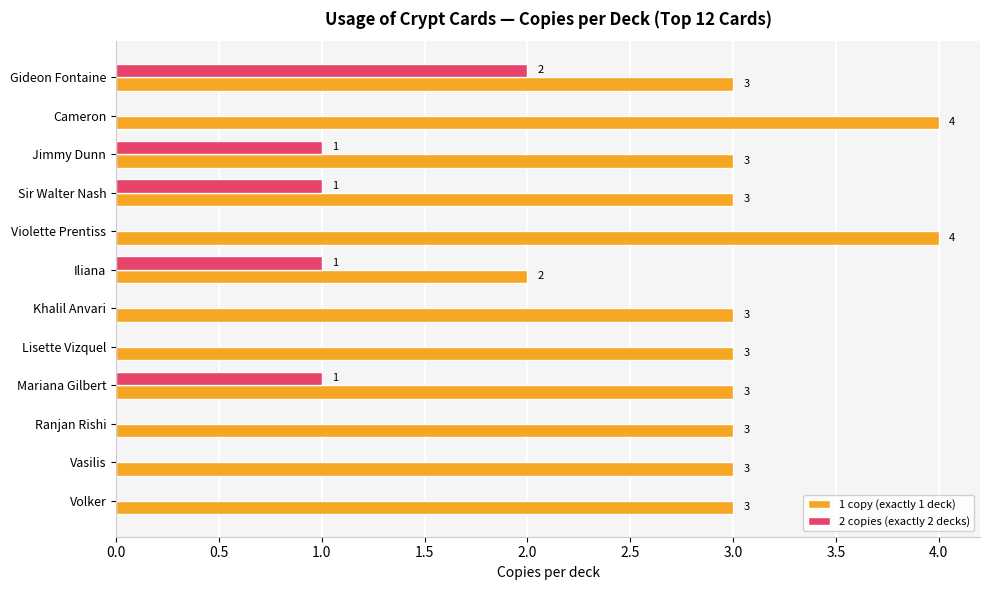

The value of 2 copies (exactly 2 decks) at Cameron is 1. True or false?

False